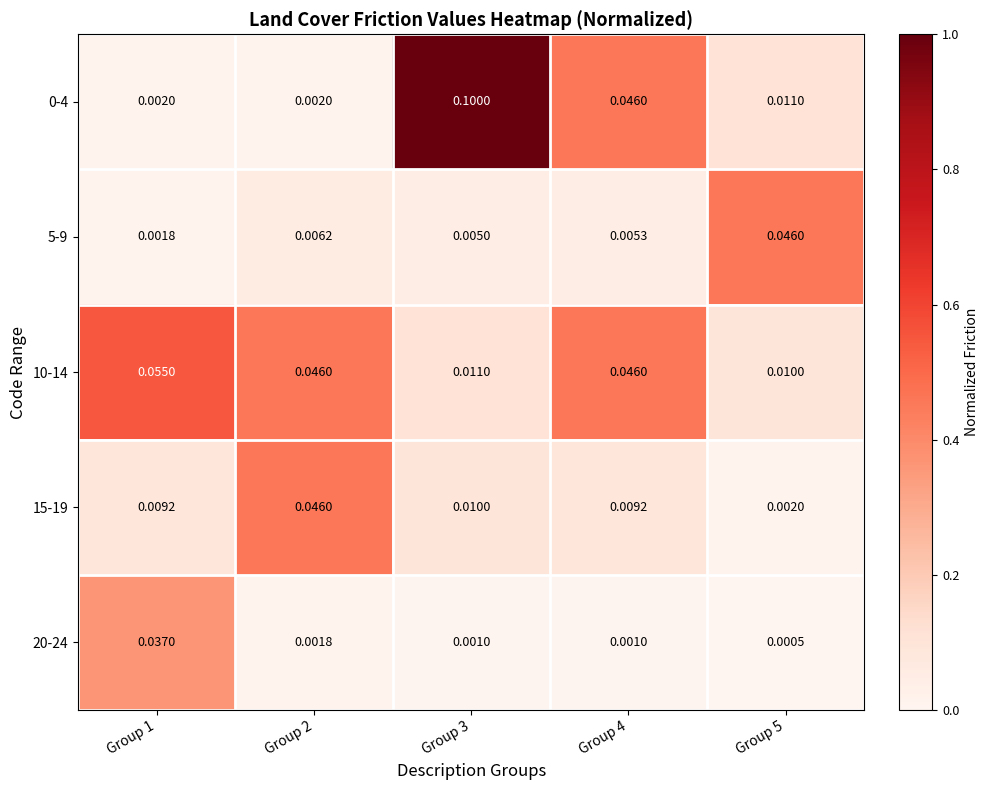

Is the value of 0-4 at Group 5 greater than the value of 20-24 at Group 2?

Yes